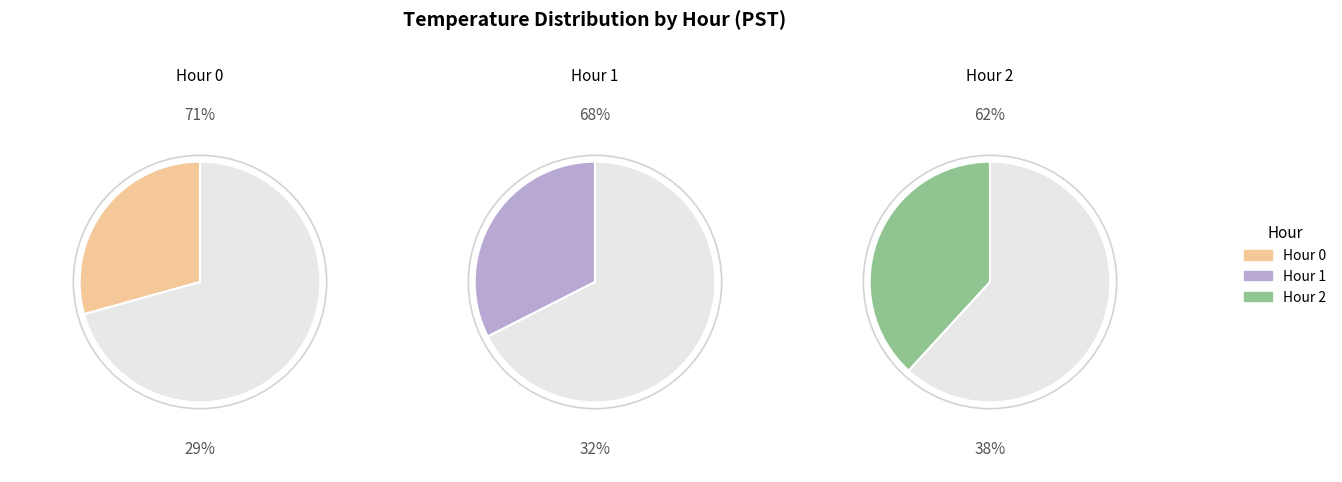

Is it true that 37 is 1% of the pie?

False